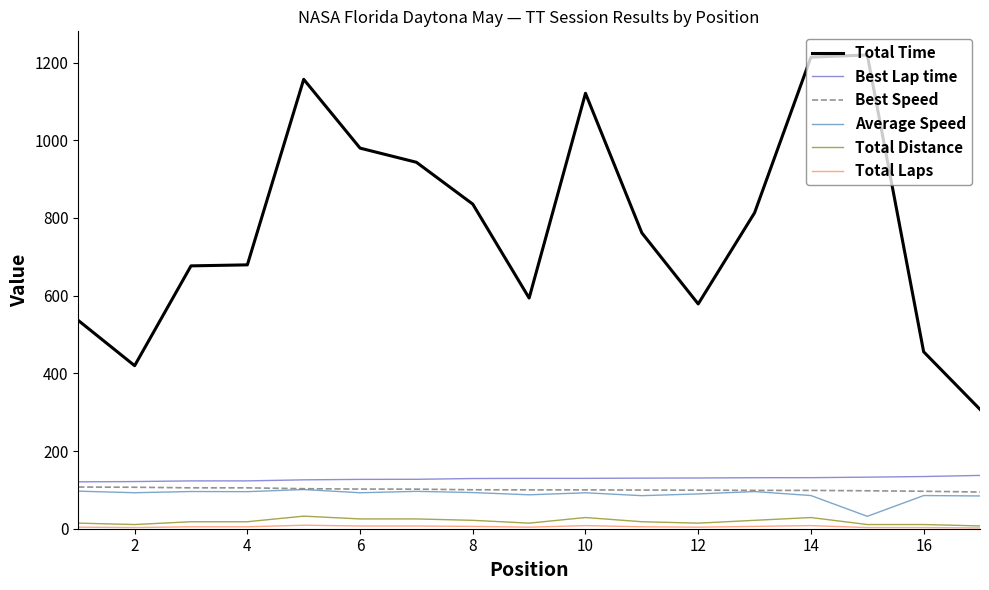

True or false: Best Speed and Total Time cross at least once.

False